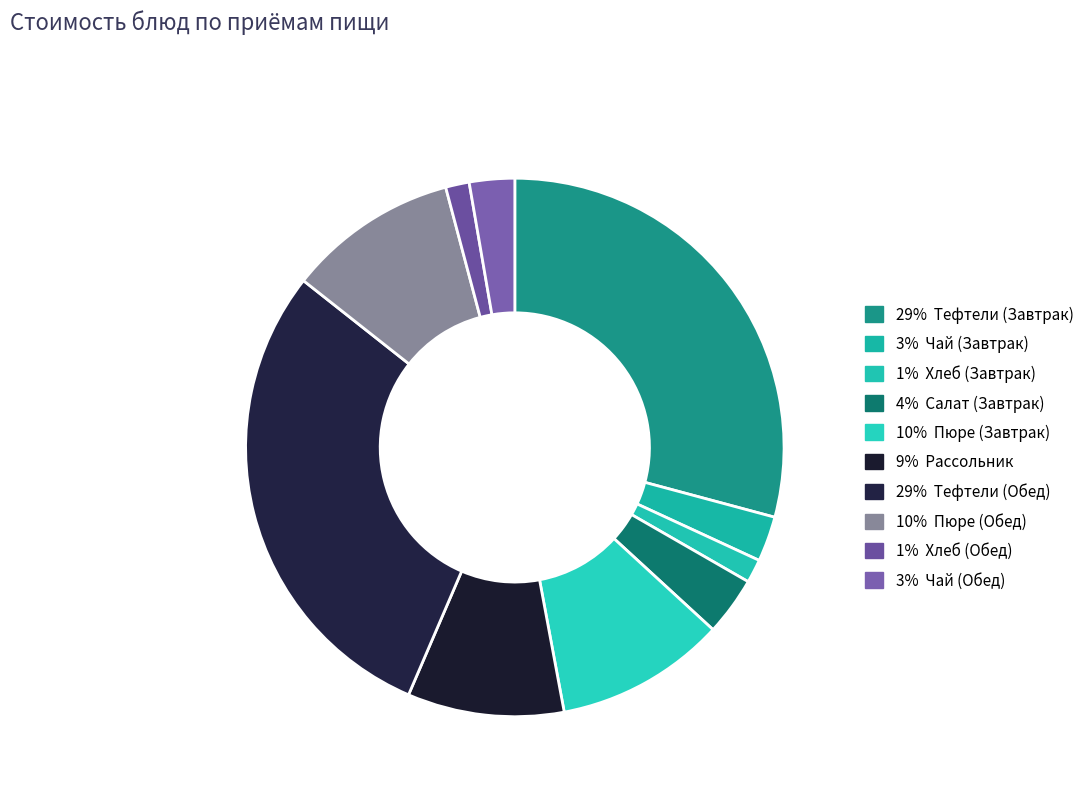

How many slices are in this pie chart?

10